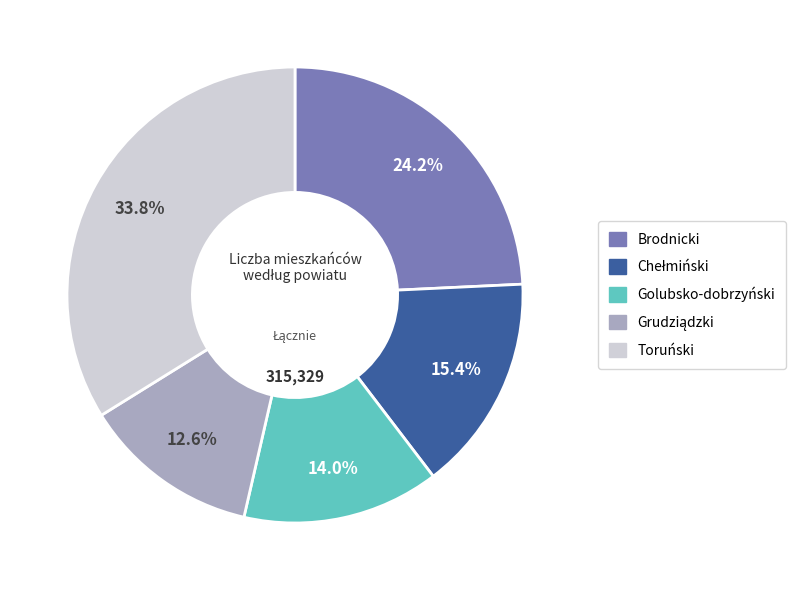

Does any single category account for the majority?

No